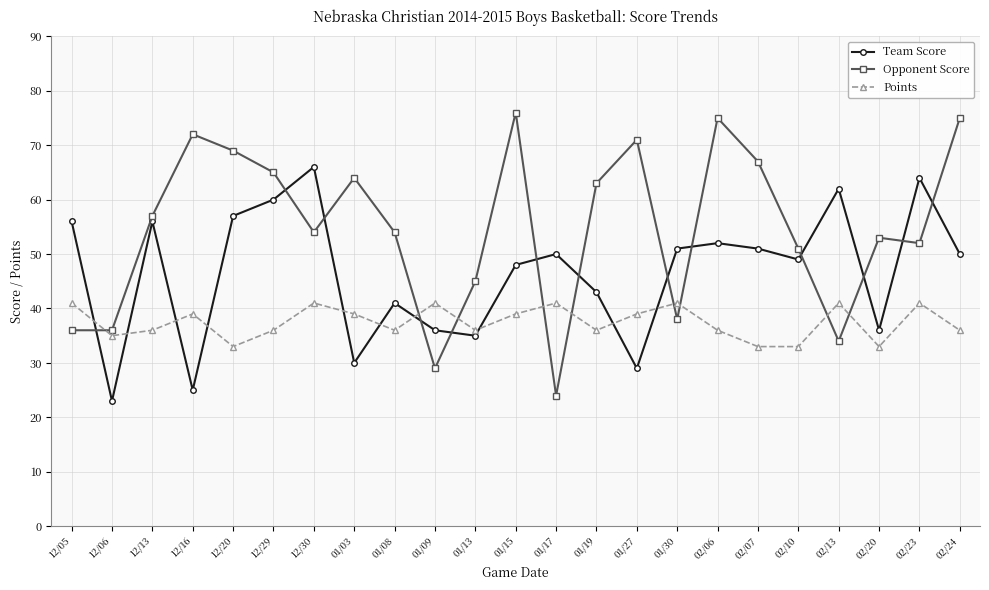

Rank the series by their average value, from highest to lowest.

Opponent Score, Team Score, Points